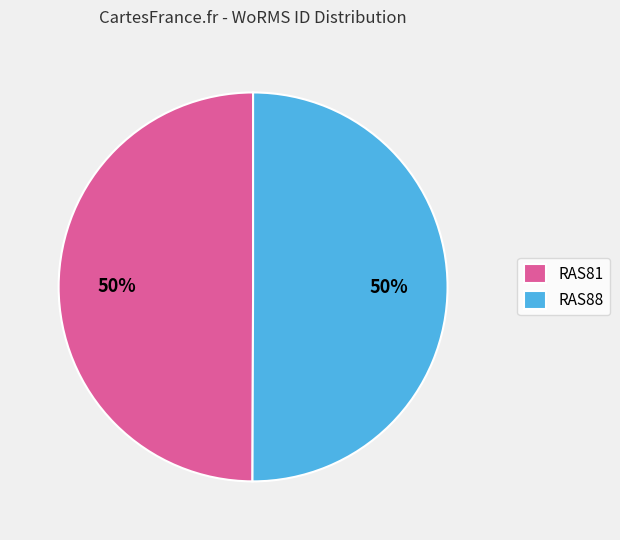

How many slices are in this pie chart?

2